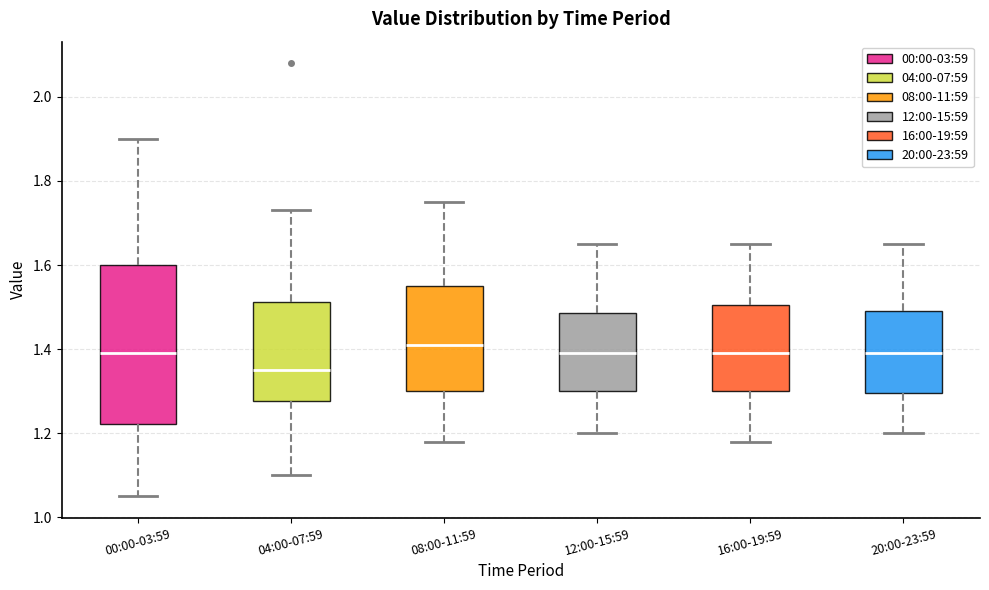

Reading left to right, transcribe this box plot: for each box, give where its median line is, the range the box spans, and where its two whiskers end, as read against the y-axis. The values are not printed on the chart, so give them approximately, as read against the axis.

00:00-03:59: median 1.40, box 1.22 to 1.60, whiskers 1.06 to 1.90
04:00-07:59: median 1.36, box 1.28 to 1.52, whiskers 1.10 to 1.74
08:00-11:59: median 1.42, box 1.30 to 1.56, whiskers 1.18 to 1.76
12:00-15:59: median 1.40, box 1.30 to 1.48, whiskers 1.20 to 1.66
16:00-19:59: median 1.40, box 1.30 to 1.50, whiskers 1.18 to 1.66
20:00-23:59: median 1.40, box 1.30 to 1.50, whiskers 1.20 to 1.66